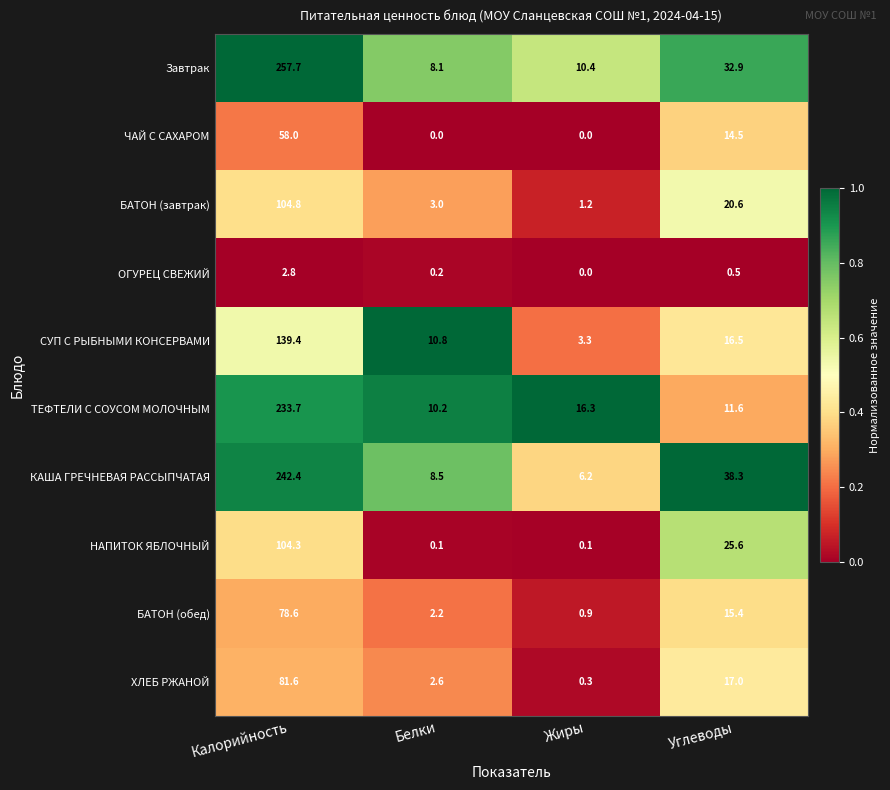

How many categories are shown in the chart?

4